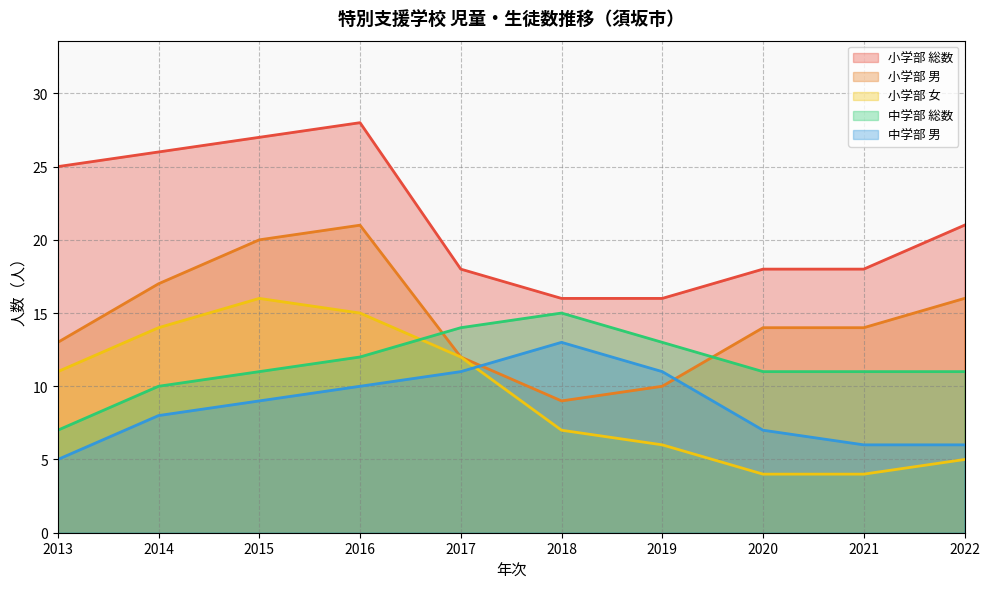

What is the value of the 小学部 男 point at the 4th from the left?

21